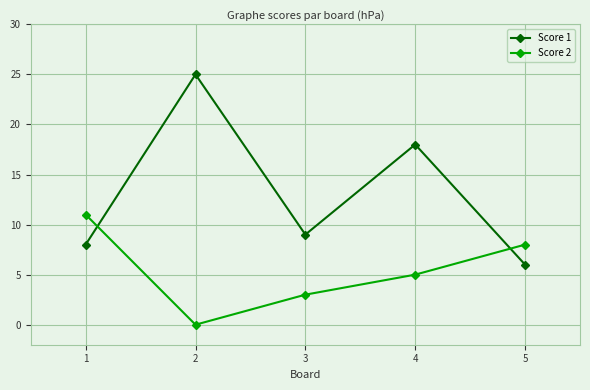

Where is Score 2 nearest to the value 5?

4